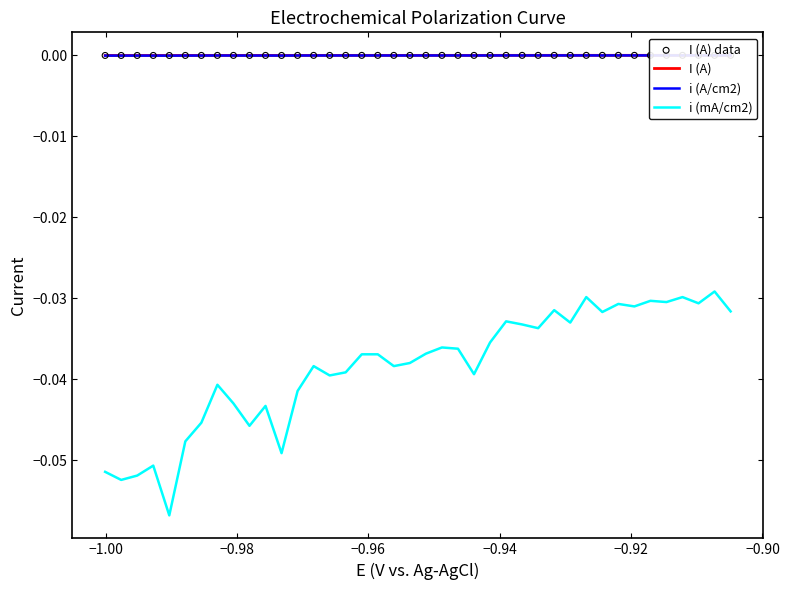

What are all the series names shown in the legend?

I (A), i (A/cm2), i (mA/cm2), I (A) data